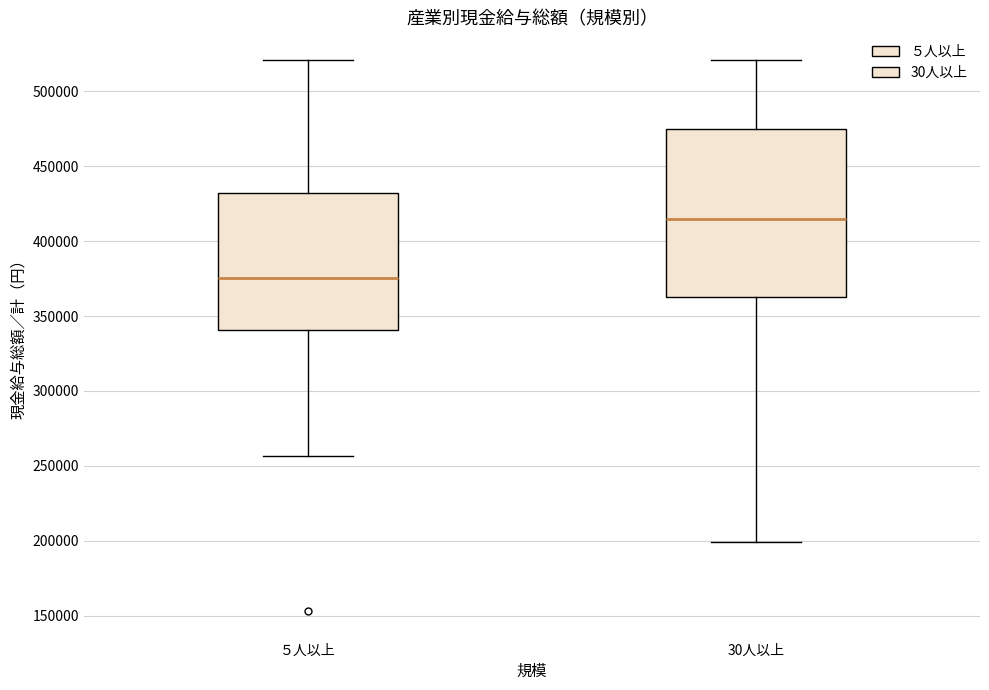

Reading left to right, read every box against the y-axis: the position of its median line, the range the box covers, and the ends of its whiskers. The values are not printed on the chart, so give them approximately, as read against the axis.

５人以上: median 375000, box 340000 to 430000, whiskers 255000 to 520000
30人以上: median 415000, box 360000 to 475000, whiskers 200000 to 520000